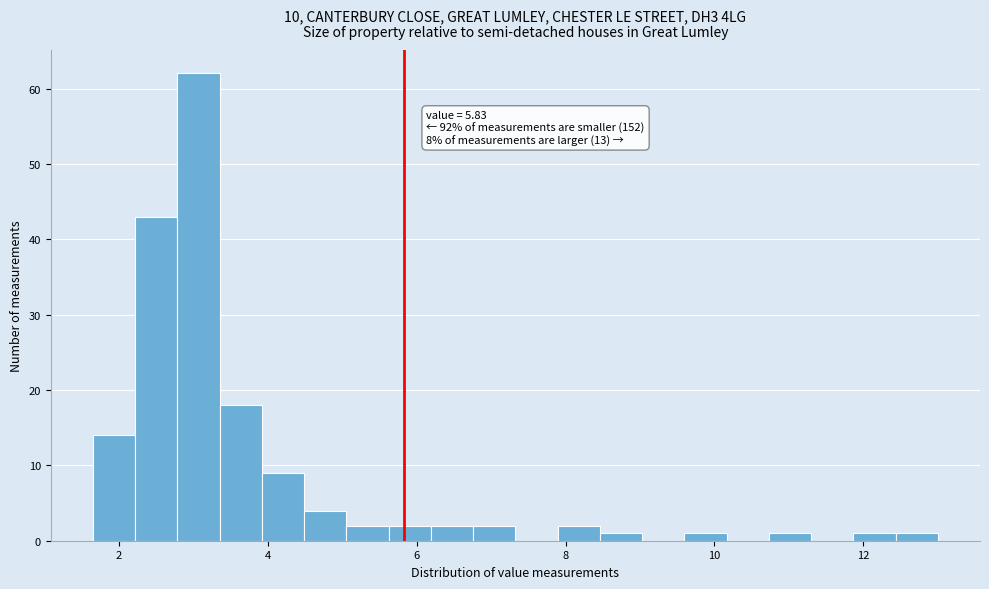

Read against the x-axis, roughly where is the centre of the tallest bar?

3.0